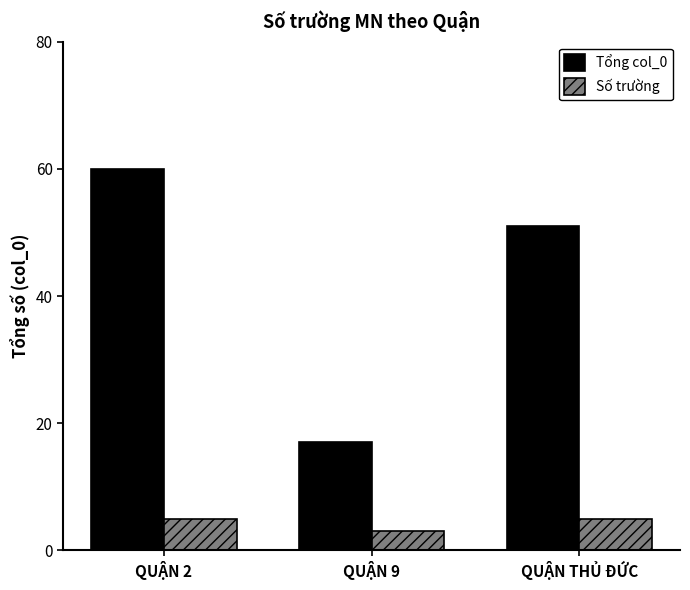

At which label is Tổng col_0 closest to 38?

QUẬN THỦ ĐỨC